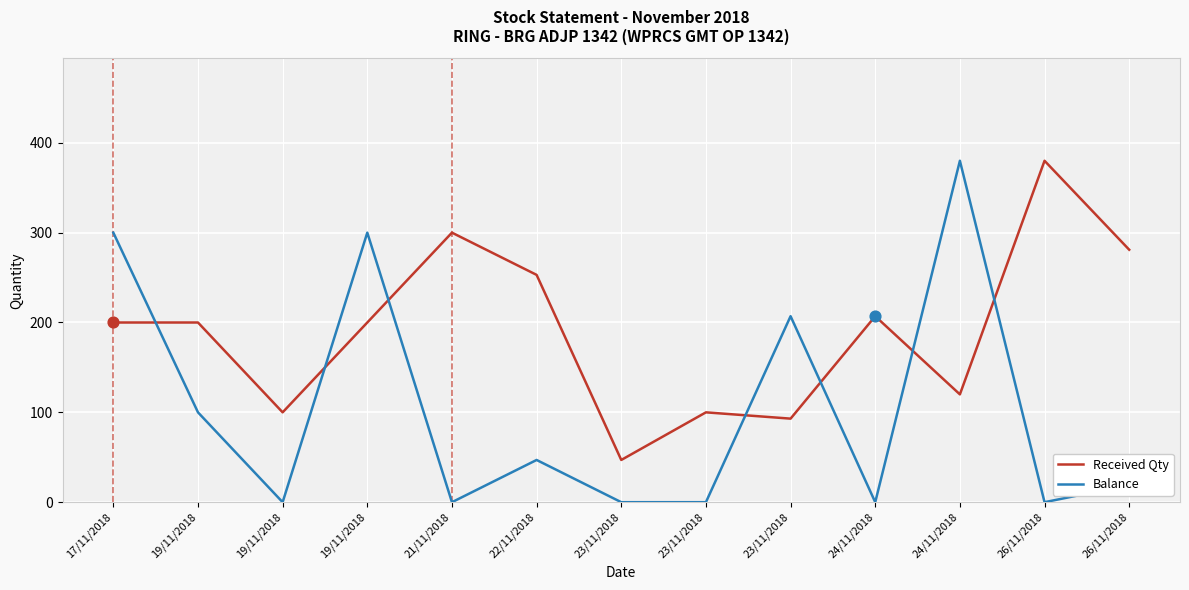

At how many categories does at least one series exceed 174?

10